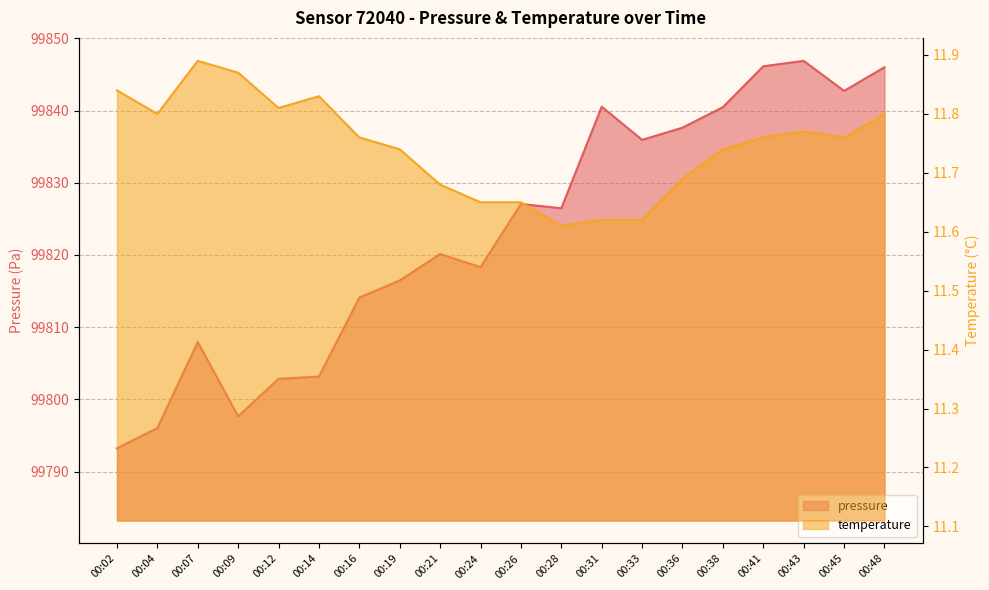

What is the difference between the maximum and minimum values in the pressure series?

53.7